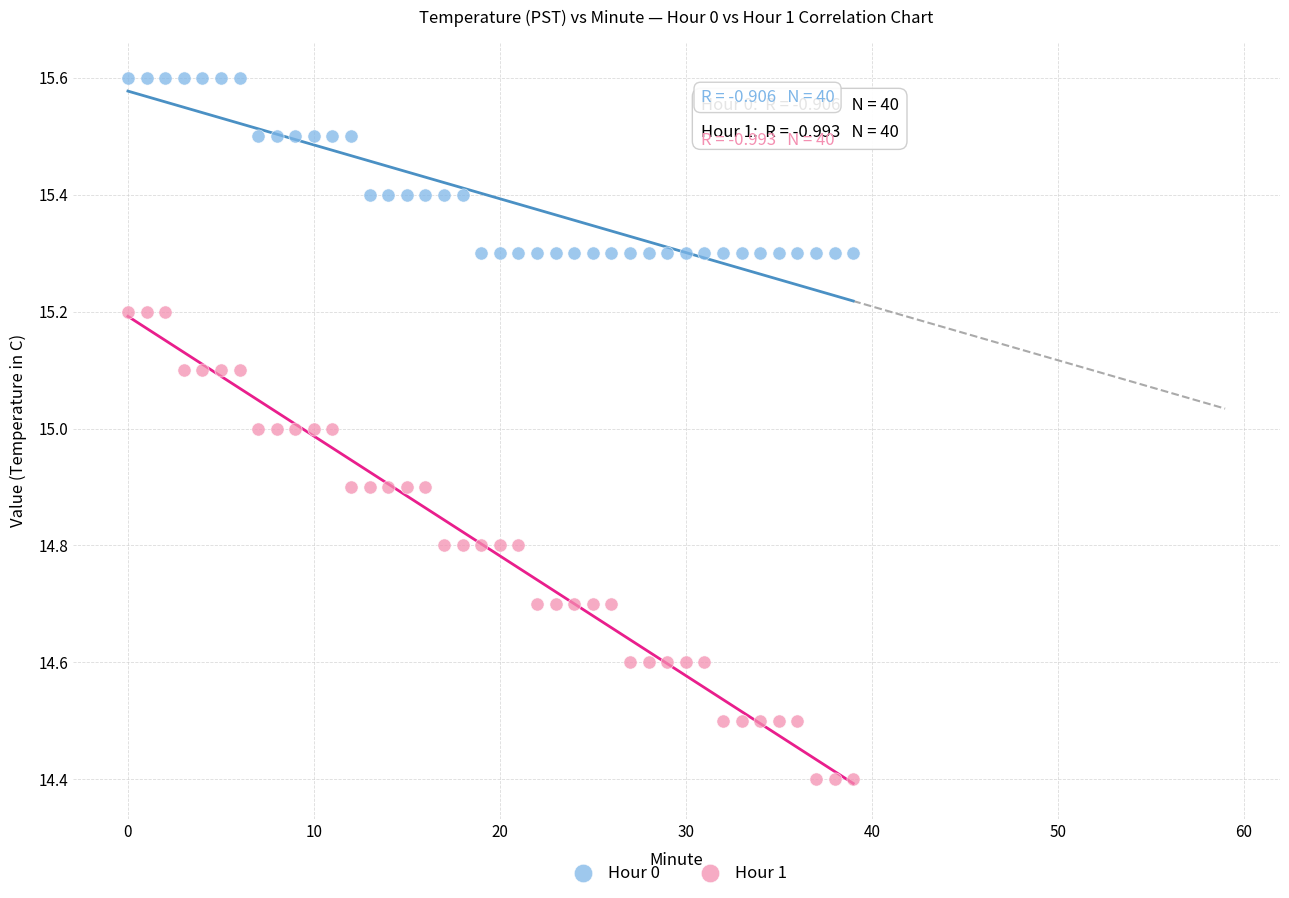

Which series reaches the maximum Y coordinate?

Hour 0